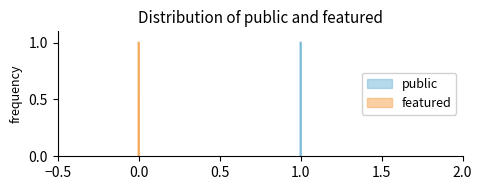

Rank the series by their maximum value, from highest to lowest.

public, featured